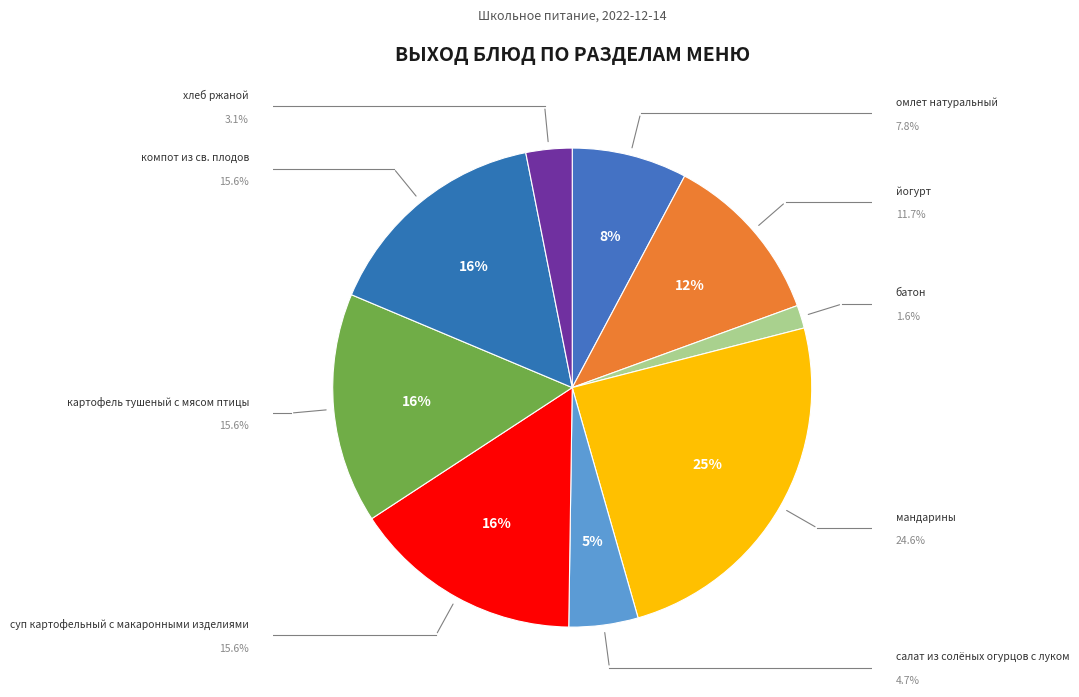

Which category has the biggest portion of the pie?

мандарины